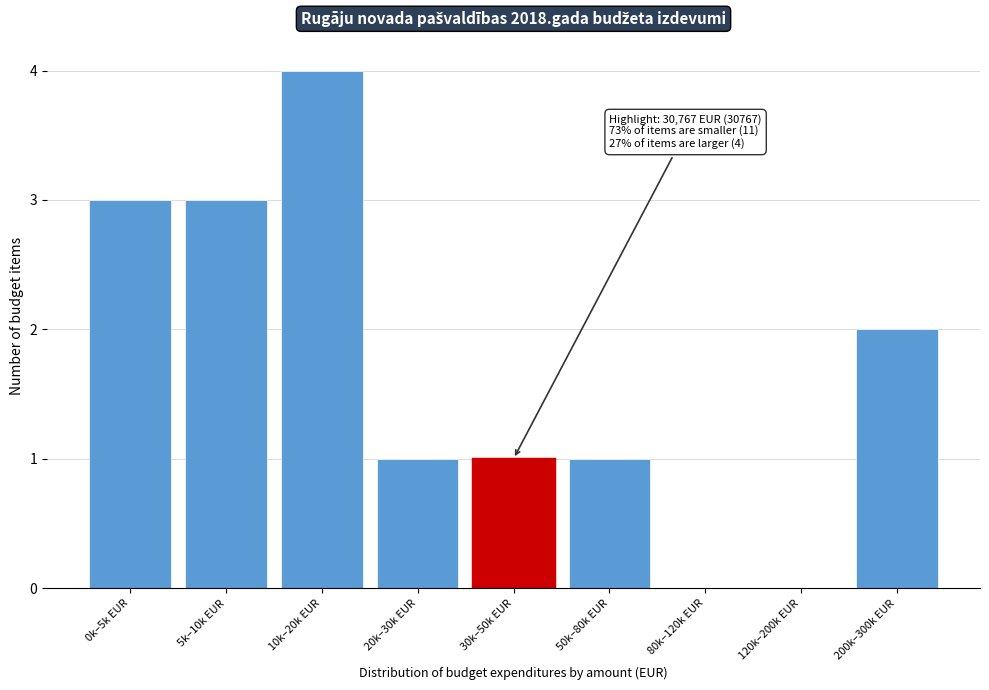

Reading right to left, list all the values displayed in this chart.

200k–300k EUR=2	120k–200k EUR=0	80k–120k EUR=0	50k–80k EUR=1	30k–50k EUR=1	20k–30k EUR=1	10k–20k EUR=4	5k–10k EUR=3	0k–5k EUR=3